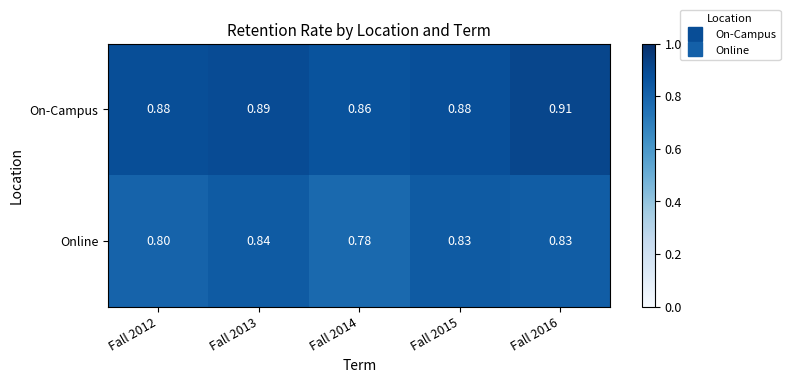

Which series has the widest spread of values?

Online